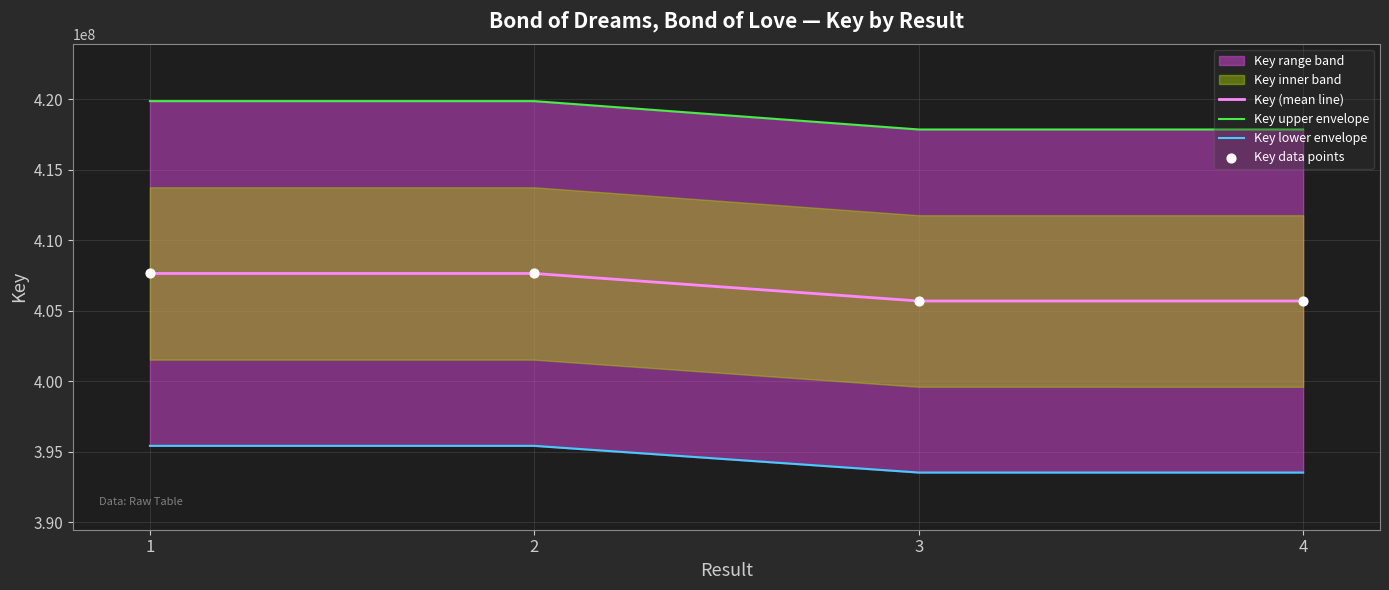

What is the change in value from 3 to 4?

-261